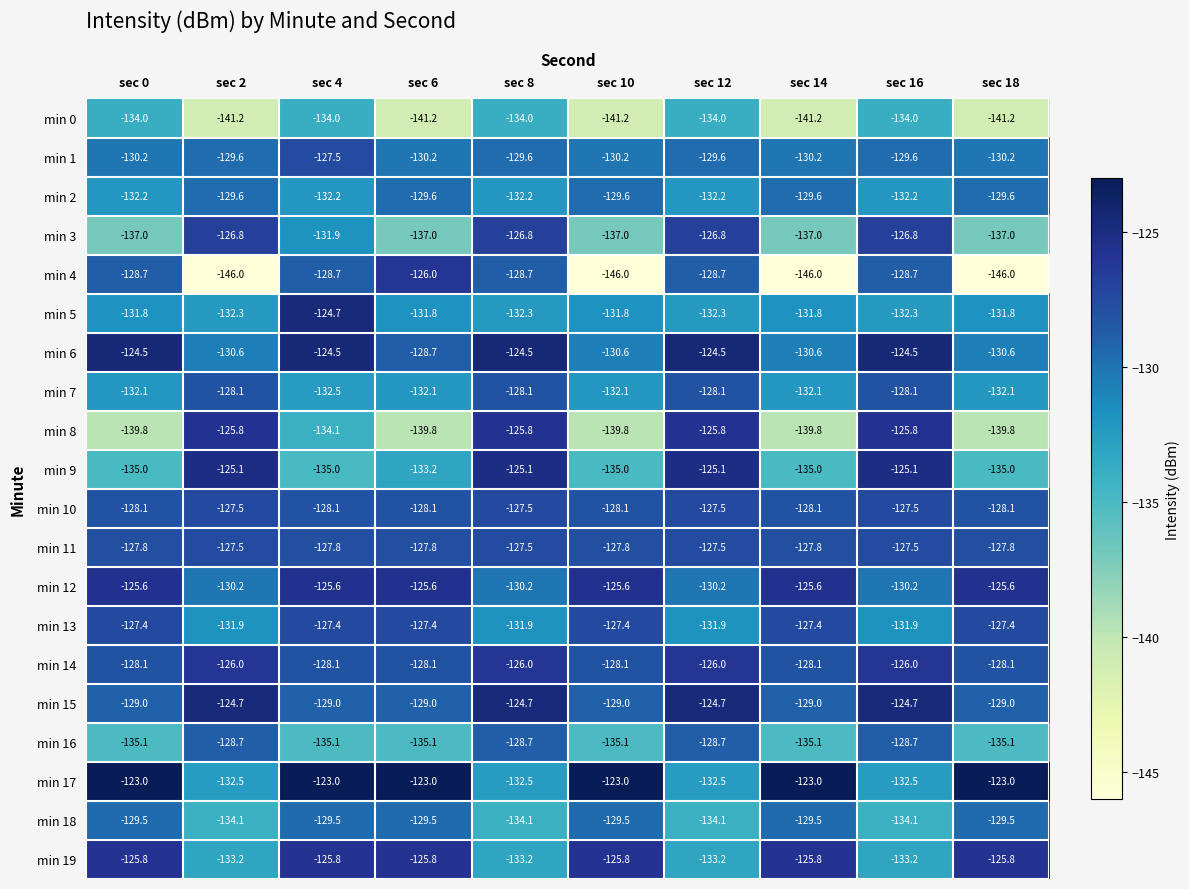

What is the lowest value of the min 3 series?

-137.0